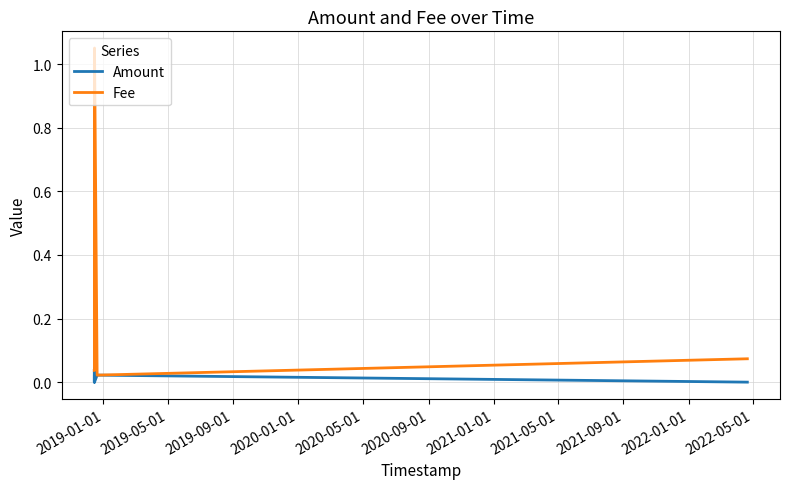

Does the chart have visible grid lines?

Yes